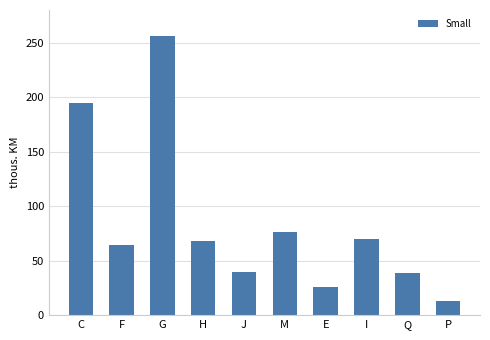

Read the value at G, to the nearest 50.

256200